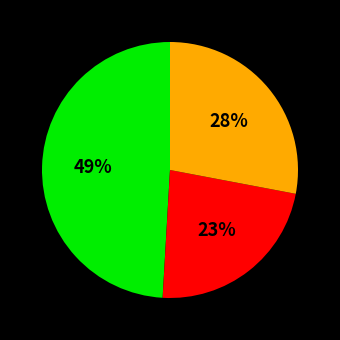

How many slices are in this pie chart?

3